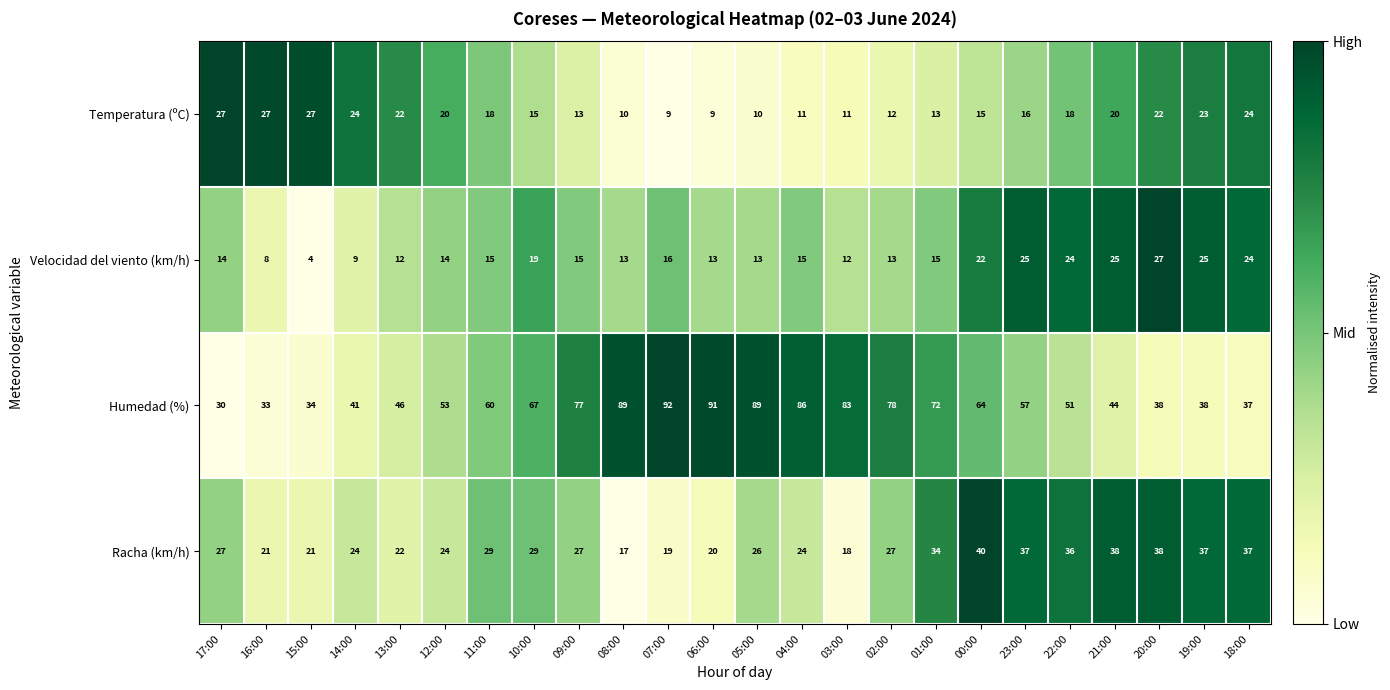

What is the maximum value shown in the chart?

92